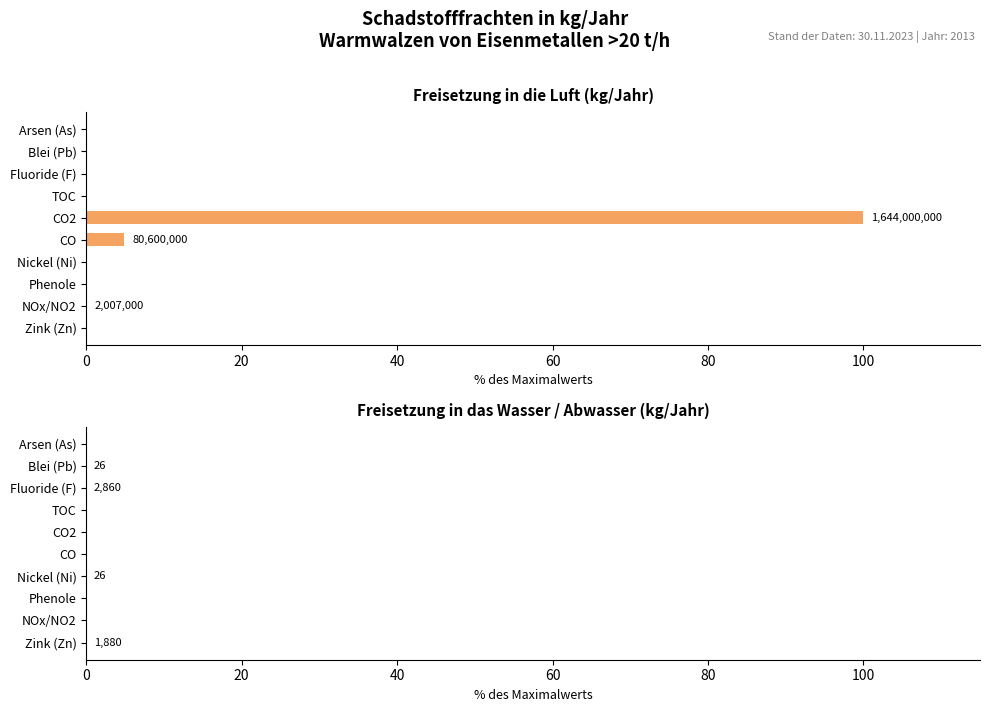

How many distinct data groups are displayed?

2